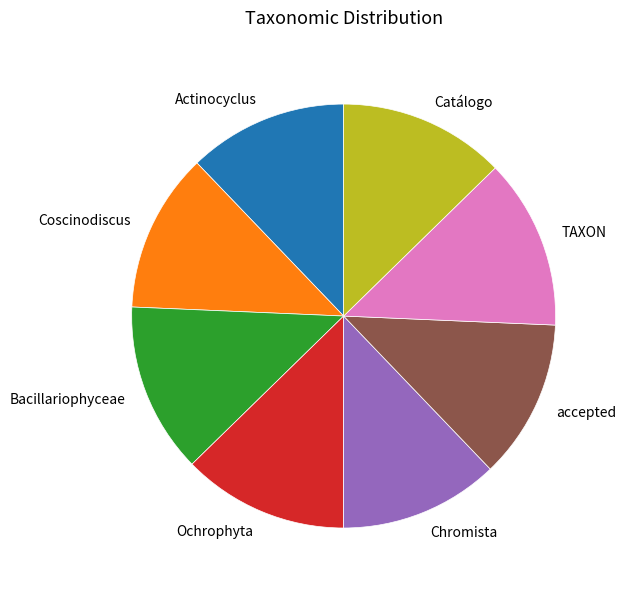

What is the ratio of the value at Coscinodiscus to the value at Bacillariophyceae?

0.9